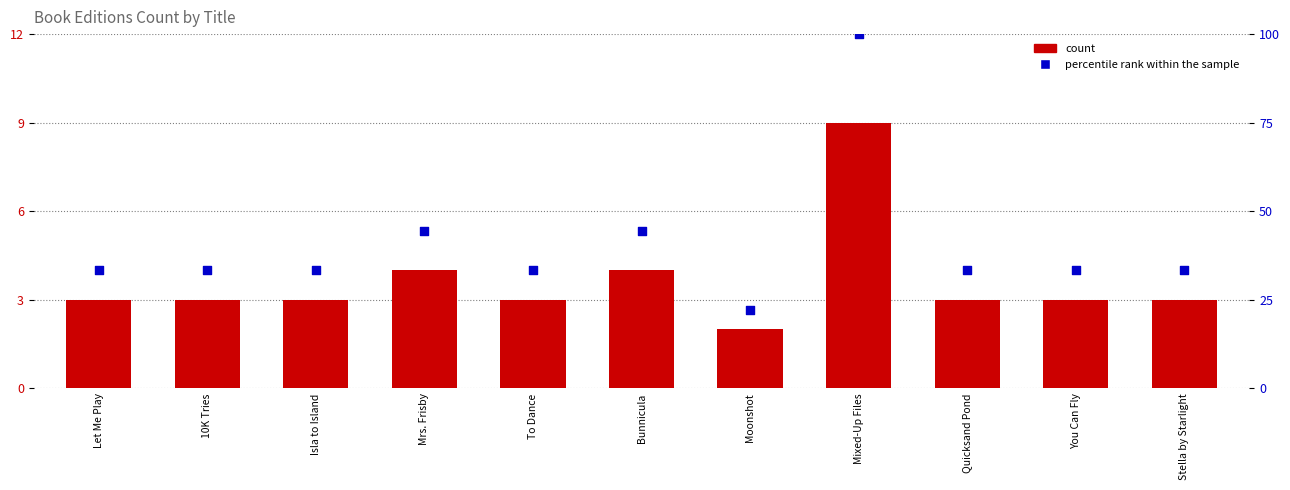

At how many categories does at least one series exceed 86?

1